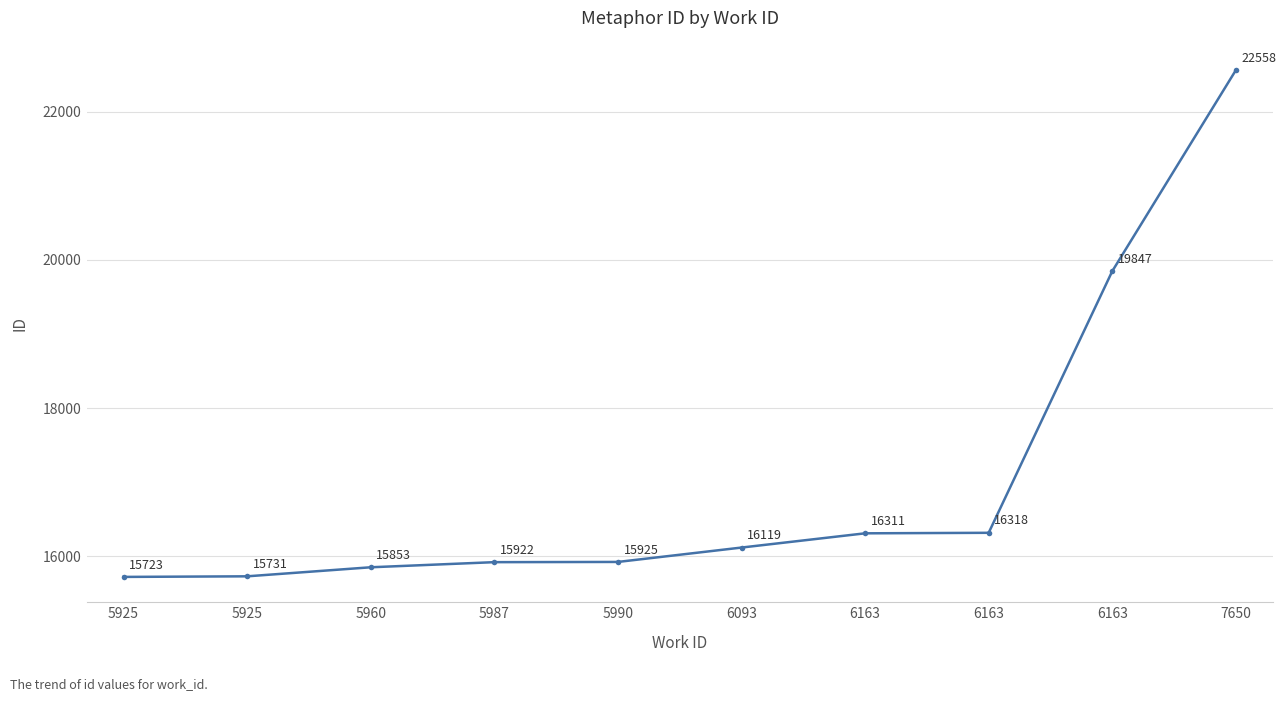

What is the sum of the values at 5990 and 7650?

38483